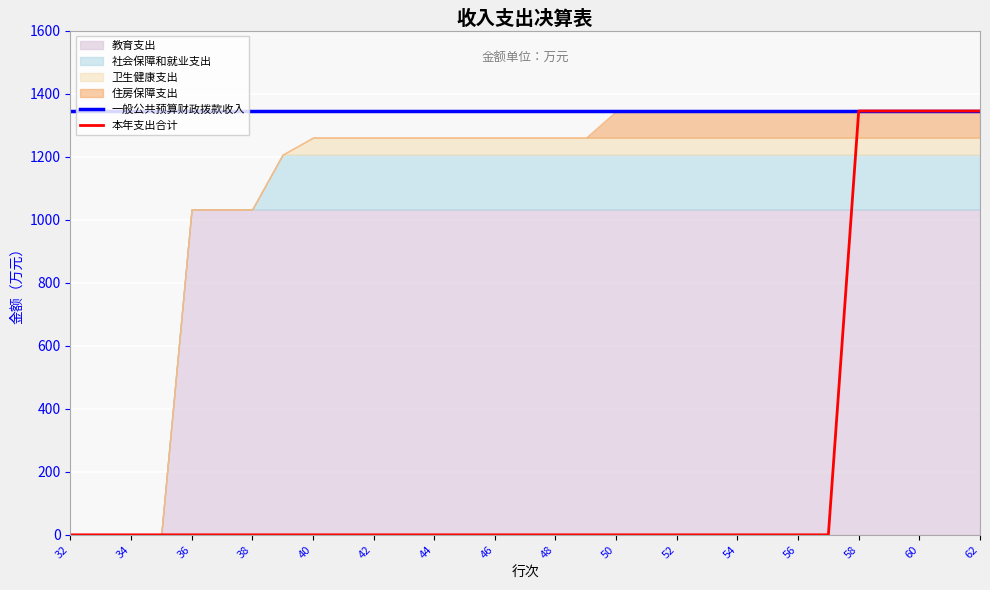

True or false: 一般公共预算财政拨款收入 and 本年支出合计 cross at least once.

False